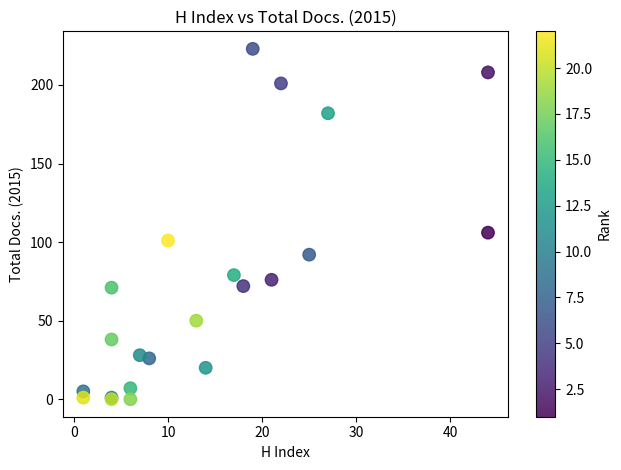

What Y value in the scatter plot is closest to 111?

106